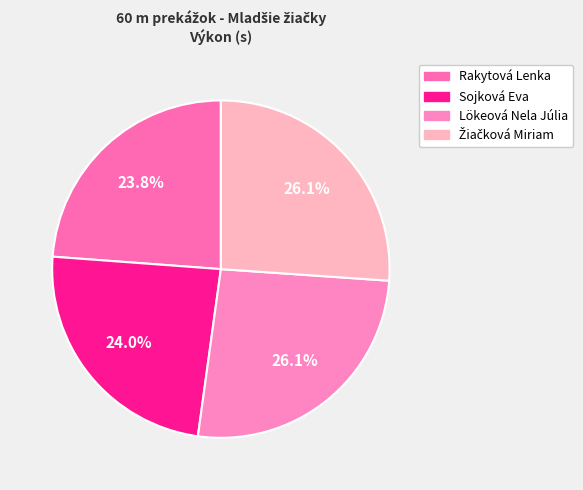

Which slice is the largest?

Žiačková Miriam